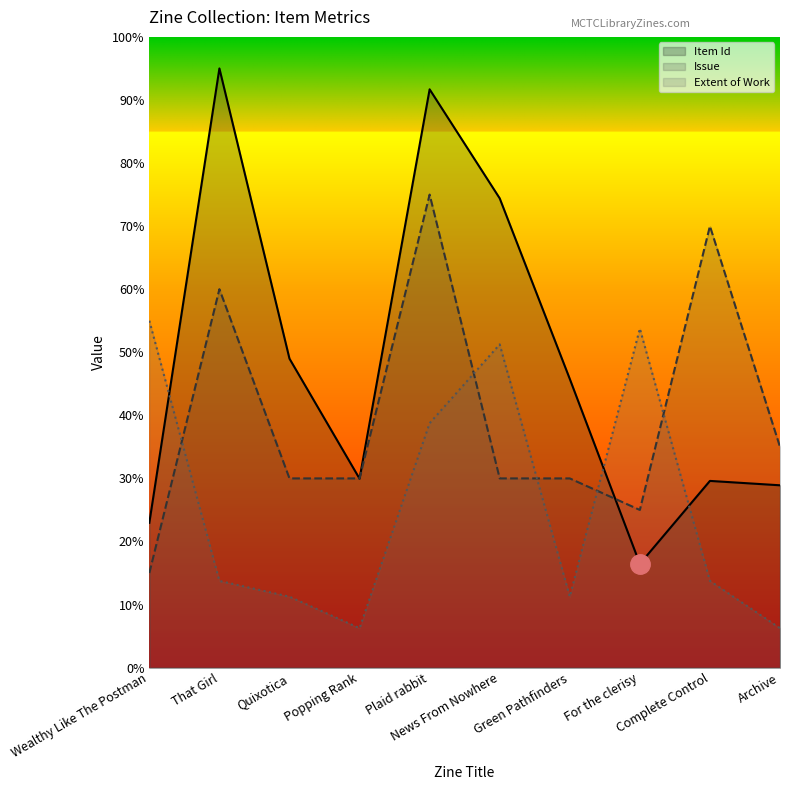

How many values in the Item Id series exceed 45?

5